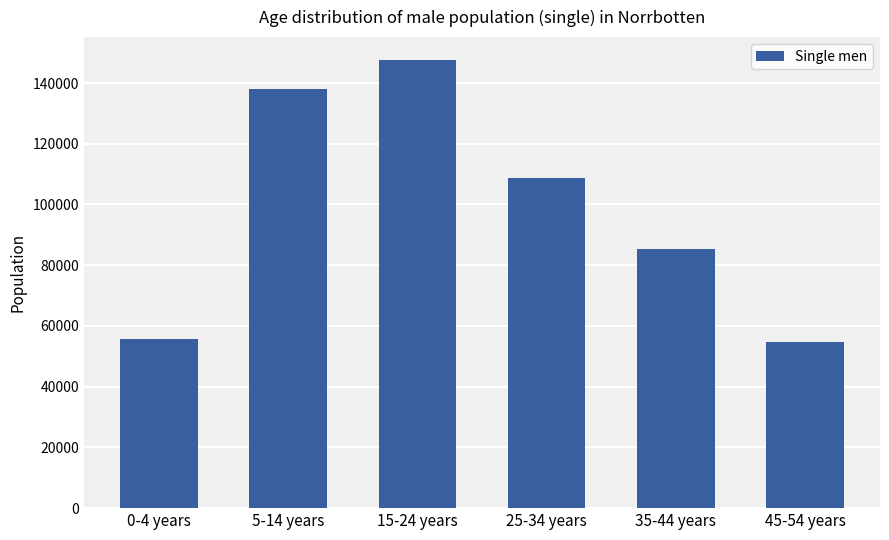

Between 45-54 years and 35-44 years, which is larger?

35-44 years